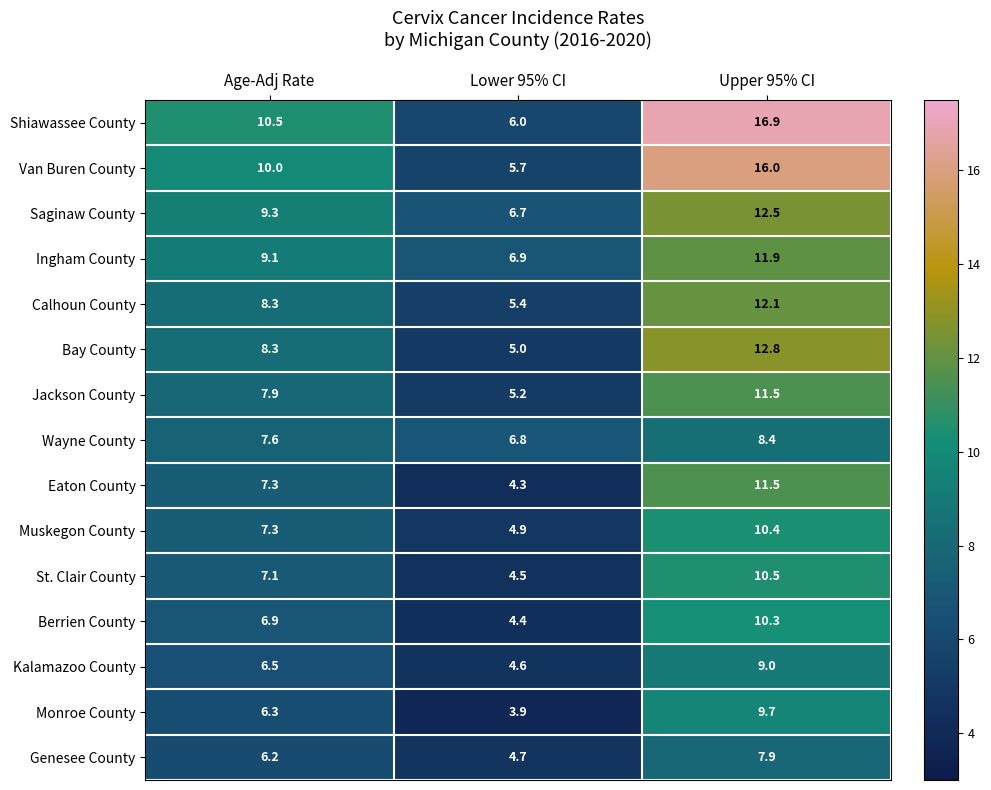

What is the difference between the Saginaw County values at Lower 95% CI and Age-Adj Rate?

2.6